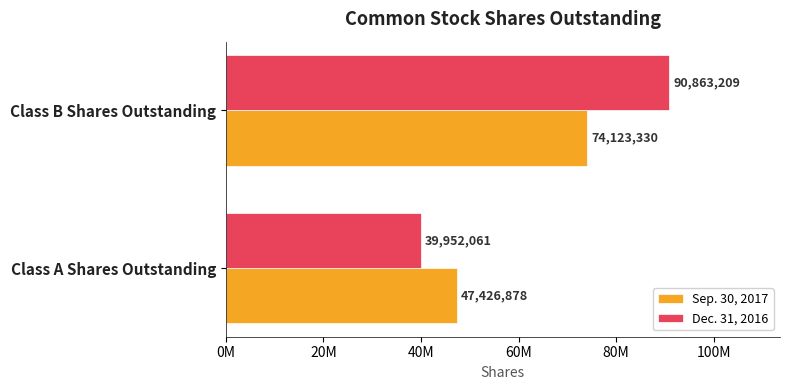

At which label is Sep. 30, 2017 closest to 60775104?

Class A Shares Outstanding